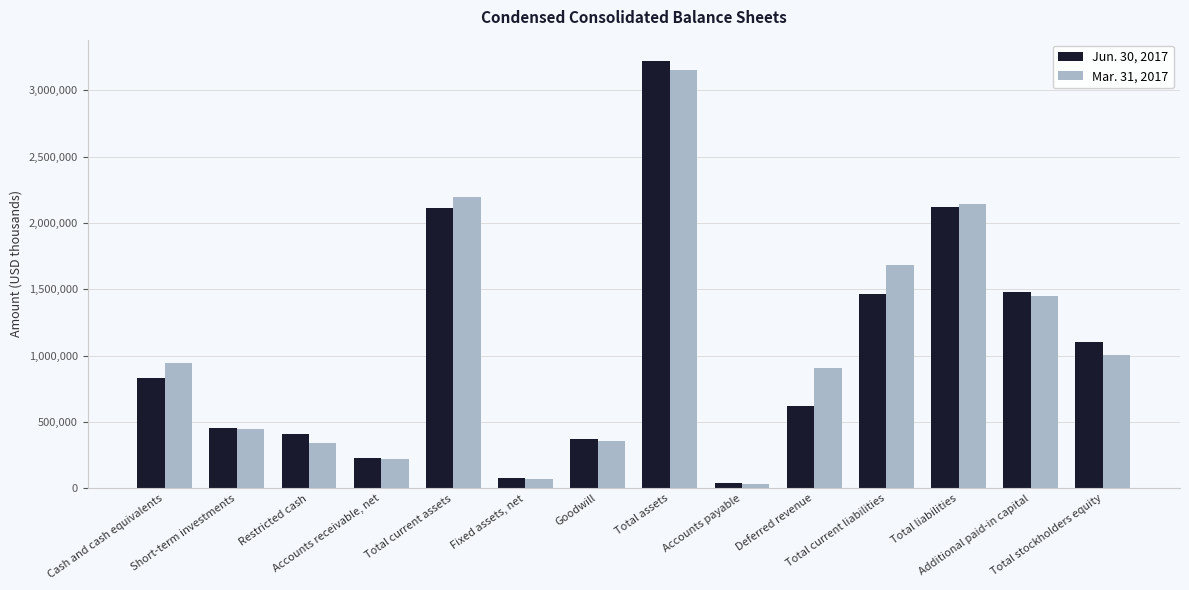

Rank the series at Total current liabilities from highest to lowest value.

Mar. 31, 2017, Jun. 30, 2017